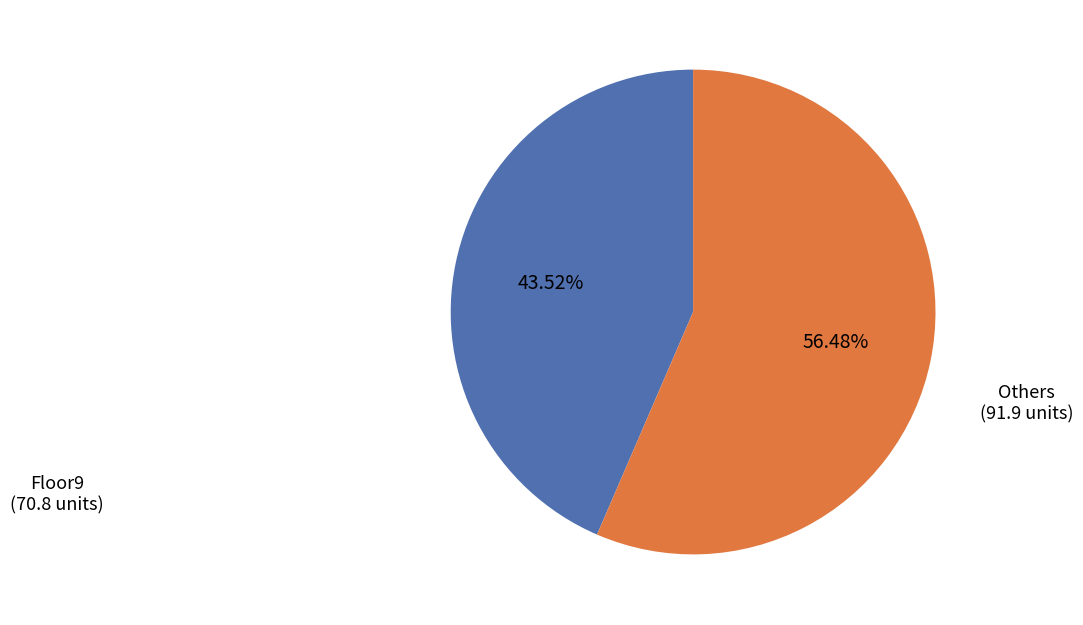

Does any single category account for the majority?

Yes